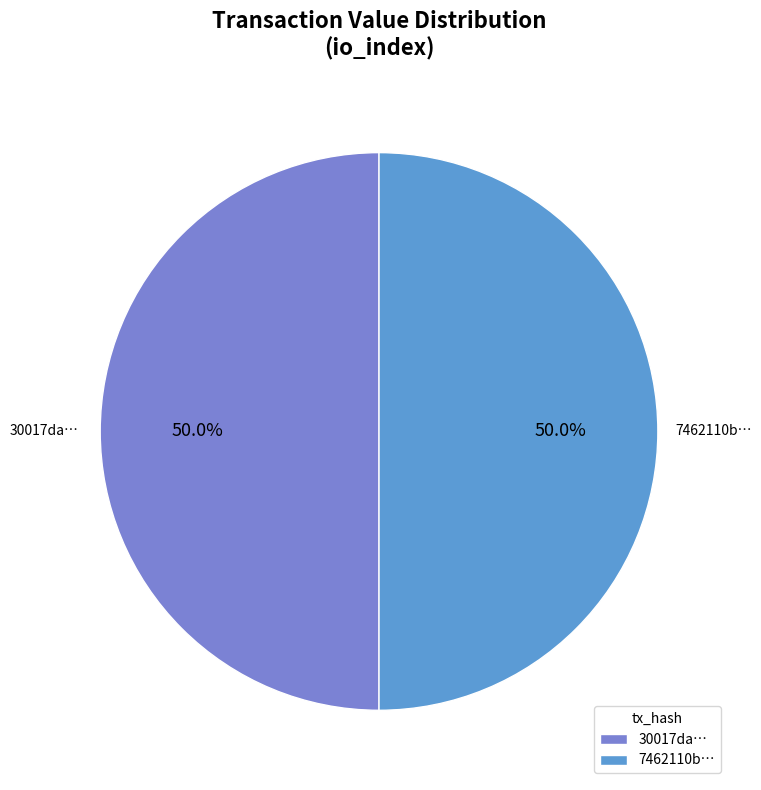

To the nearest percent, what is the average slice percentage?

50%